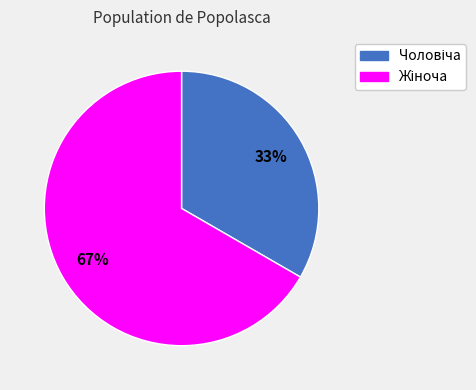

To the nearest percent, what is the average slice percentage?

50%